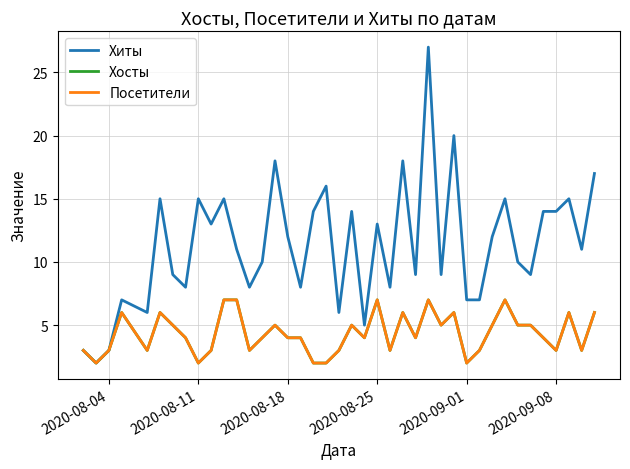

Is this an area chart (filled region under the line)?

No